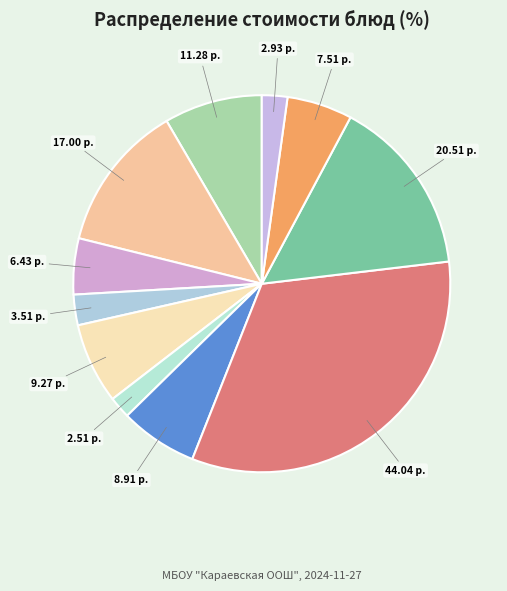

Count the number of slices in the pie.

11